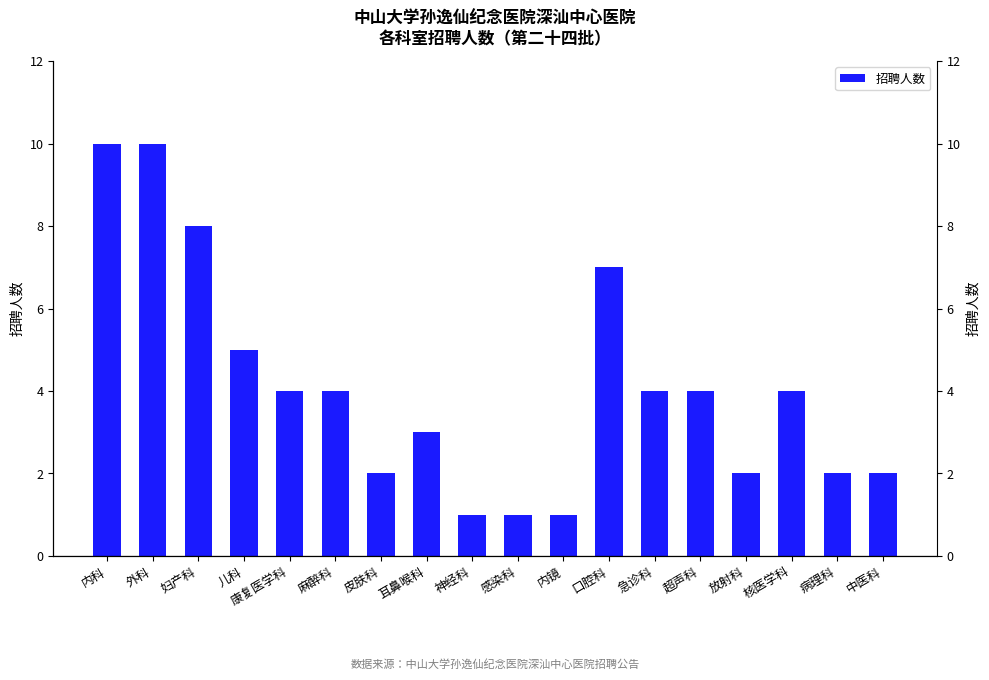

Which label corresponds to the largest value in the chart?

内科